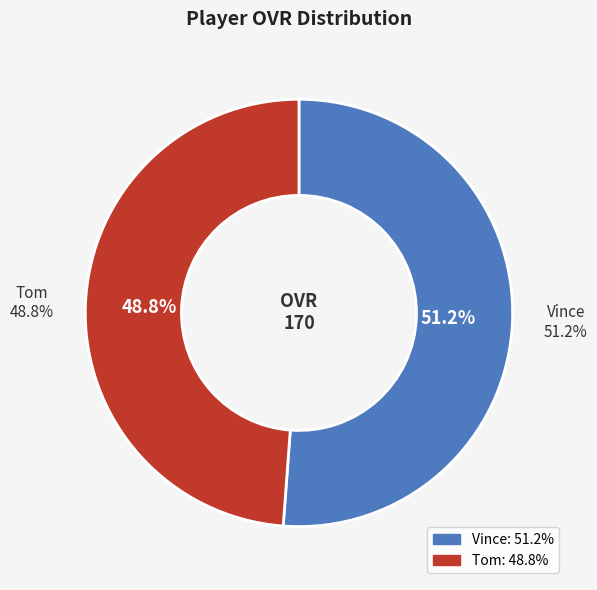

Is it true that Vince is 42% of the pie?

False